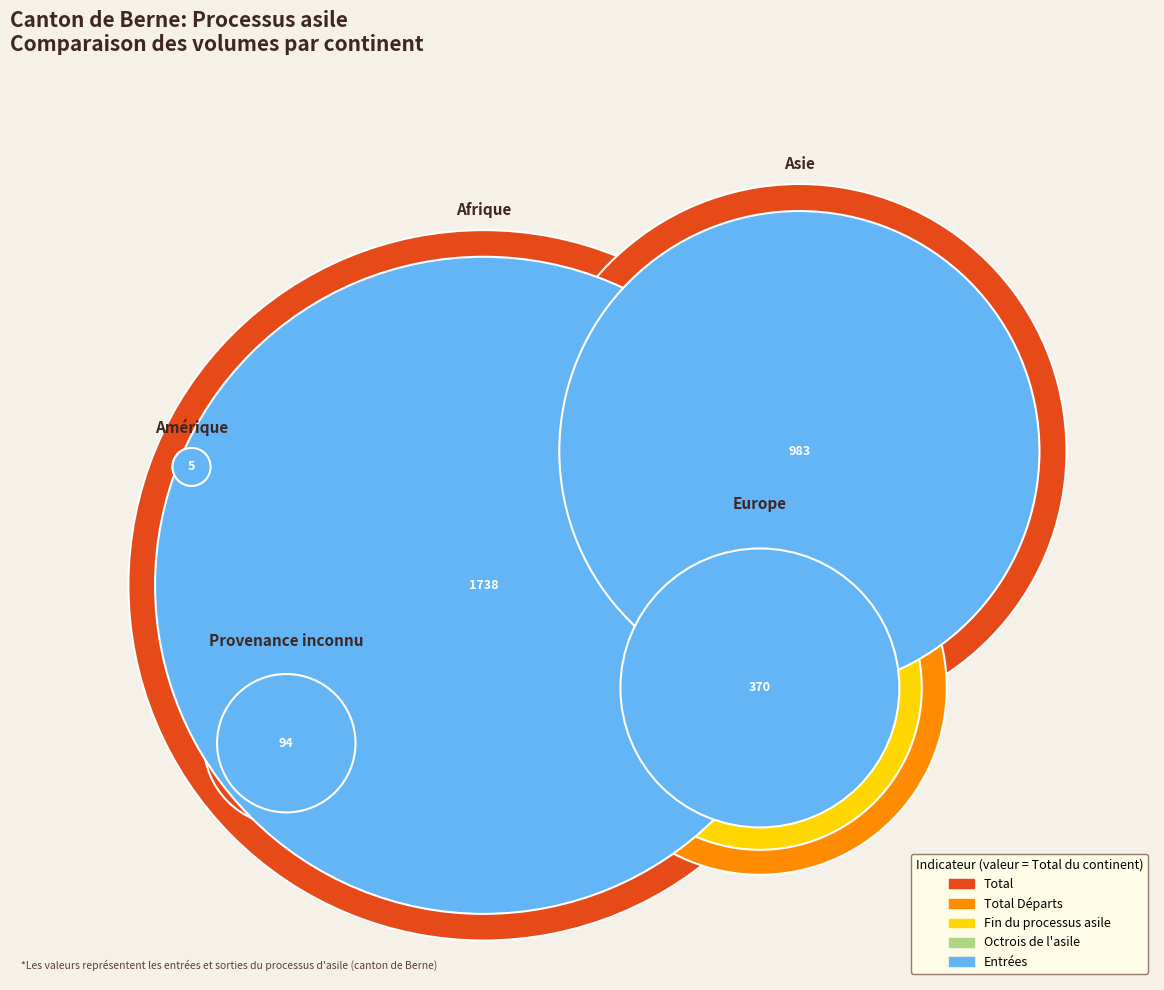

Reading left to right, what are all the values shown in this chart?

Total: 1738	983	370	94	5
Entrées: 1487	794	268	66	5
Octrois de l'asile: 249	86	34	8	3
Fin du processus asile: 960	355	361	44	3
Total Départs: 1381	420	481	61	4